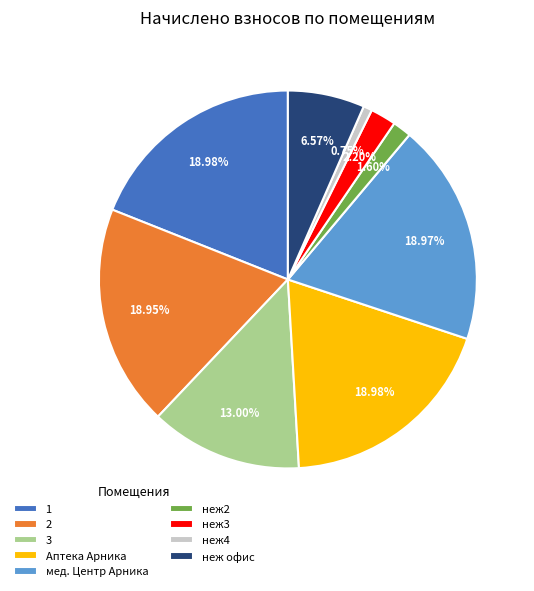

Is there any slice that represents more than half of the pie?

No